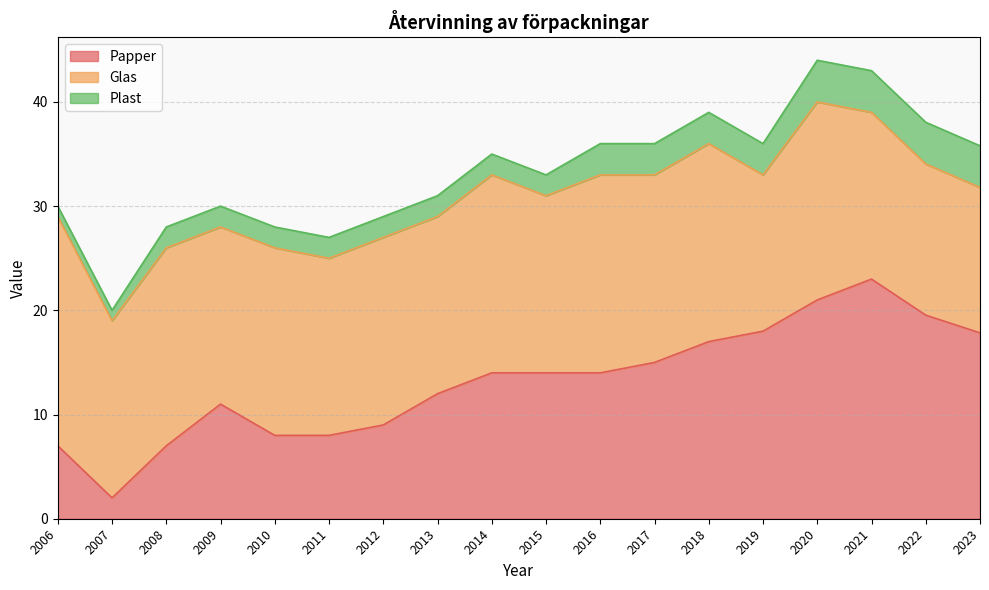

True or false: Plast and Papper intersect in this chart.

False